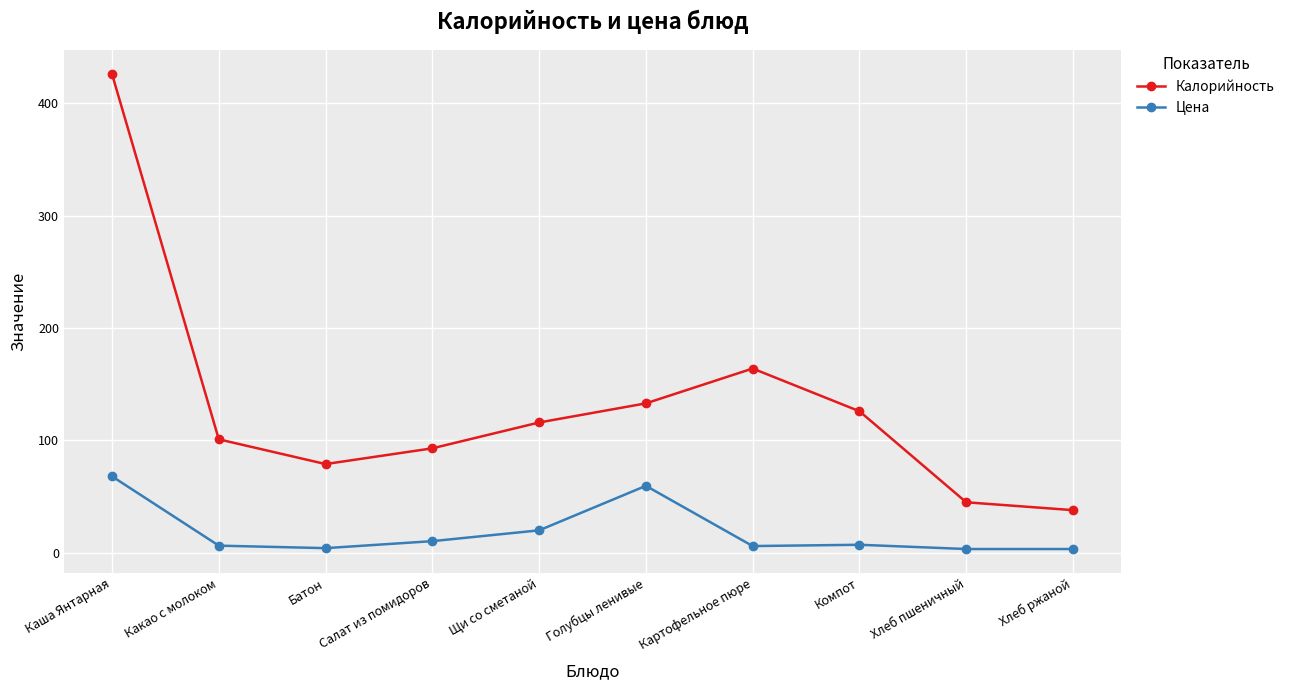

What is the difference between the highest and lowest values at Каша Янтарная?

357.9